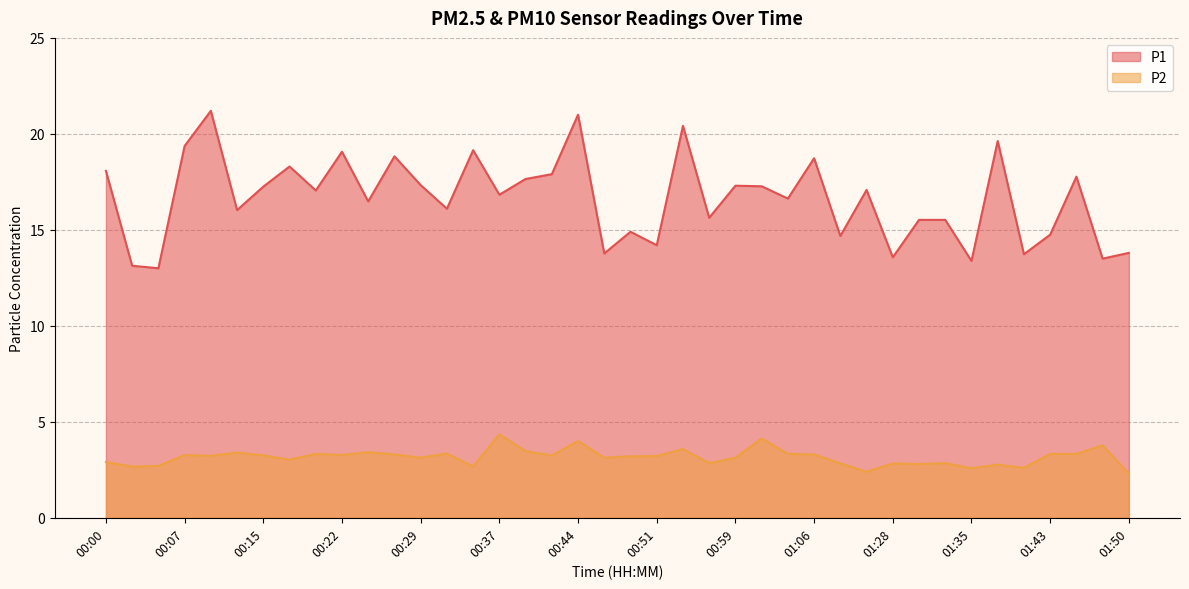

Which series has the largest total across all categories?

P1